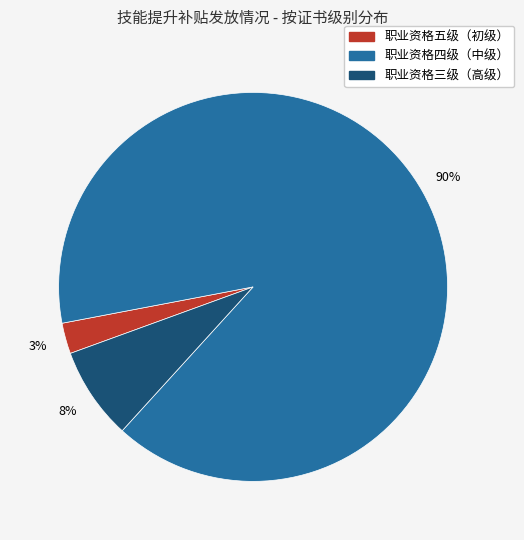

How many slices are in this pie chart?

3